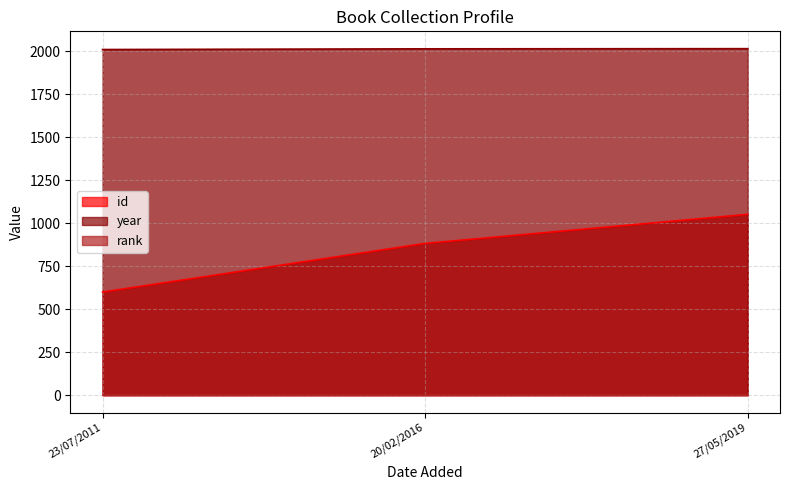

What position from the right is 23/07/2011?

3